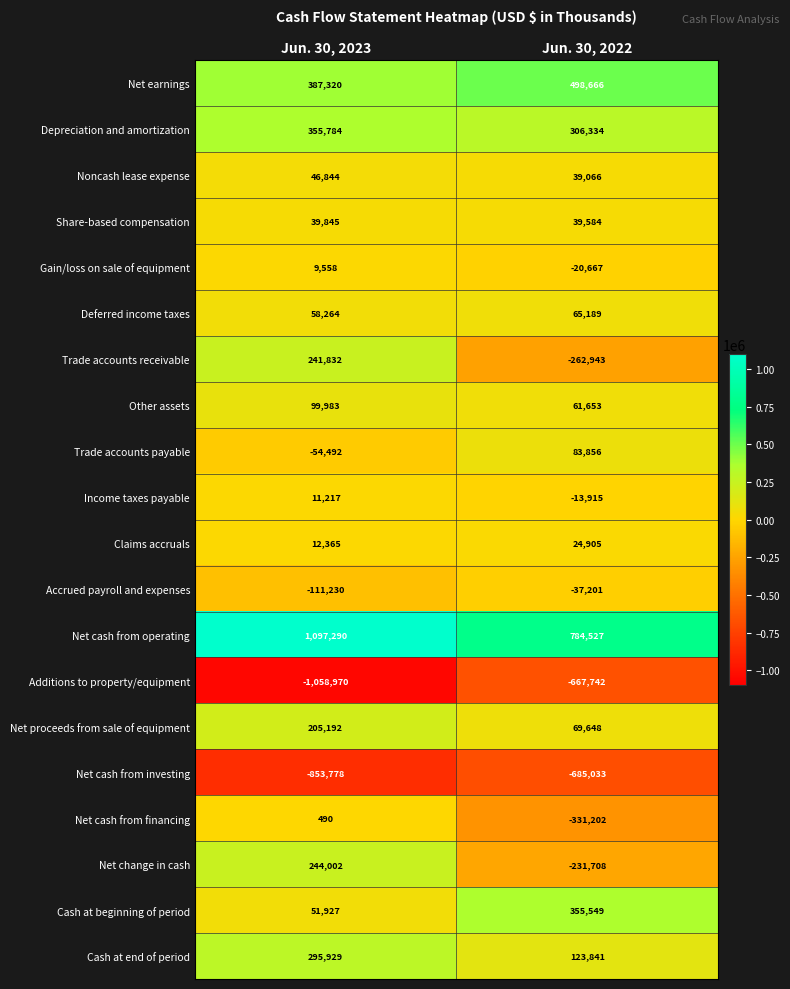

What is the greatest value displayed?

1097290